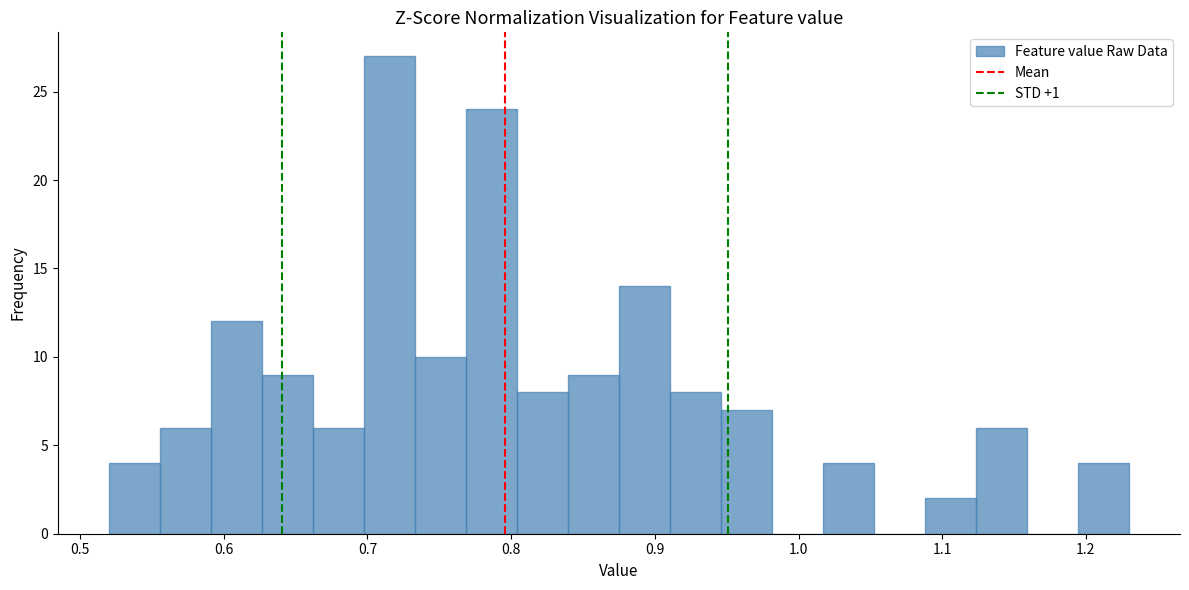

Read against the x-axis, roughly where is the centre of the tallest bar?

0.72